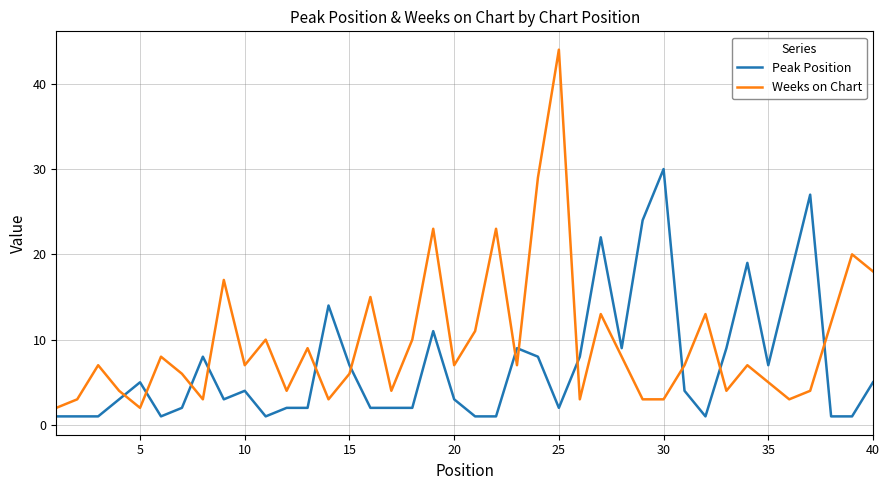

List the series in order of their peak value, lowest first.

Peak Position, Weeks on Chart